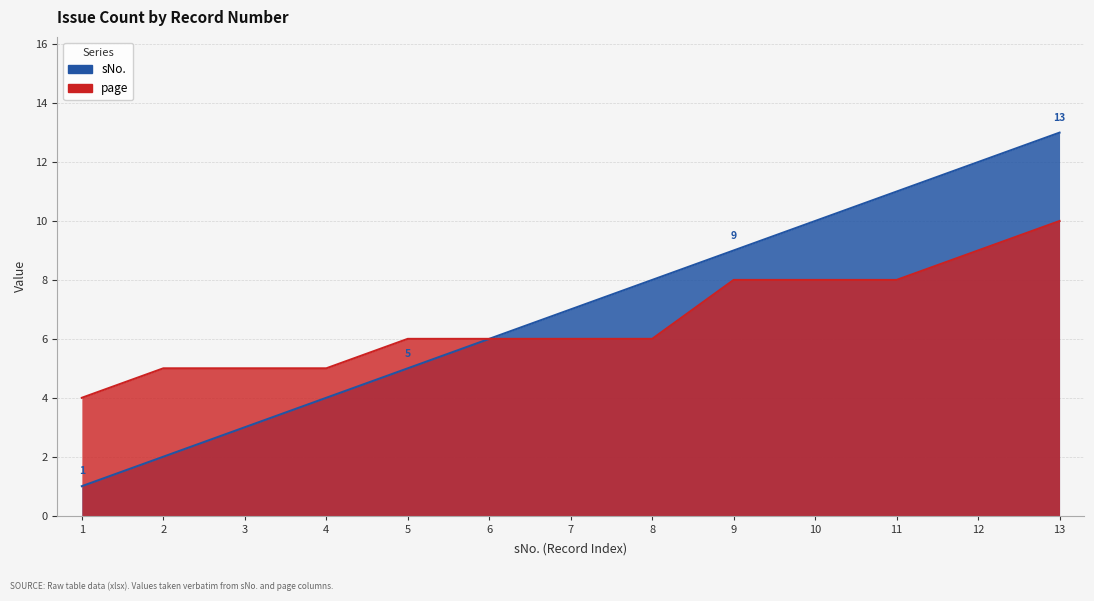

The value of page at 1 is 7. True or false?

False